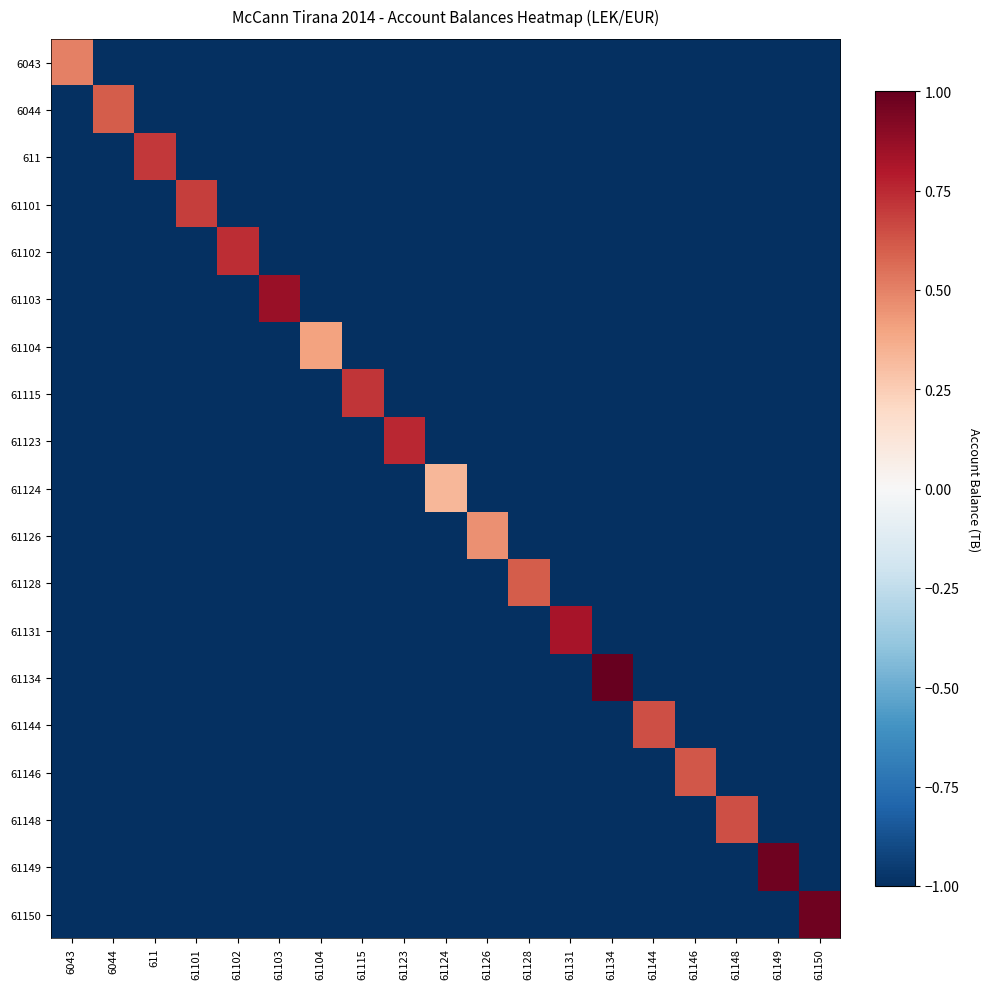

At which category does the chart reach its peak across all series?

61134